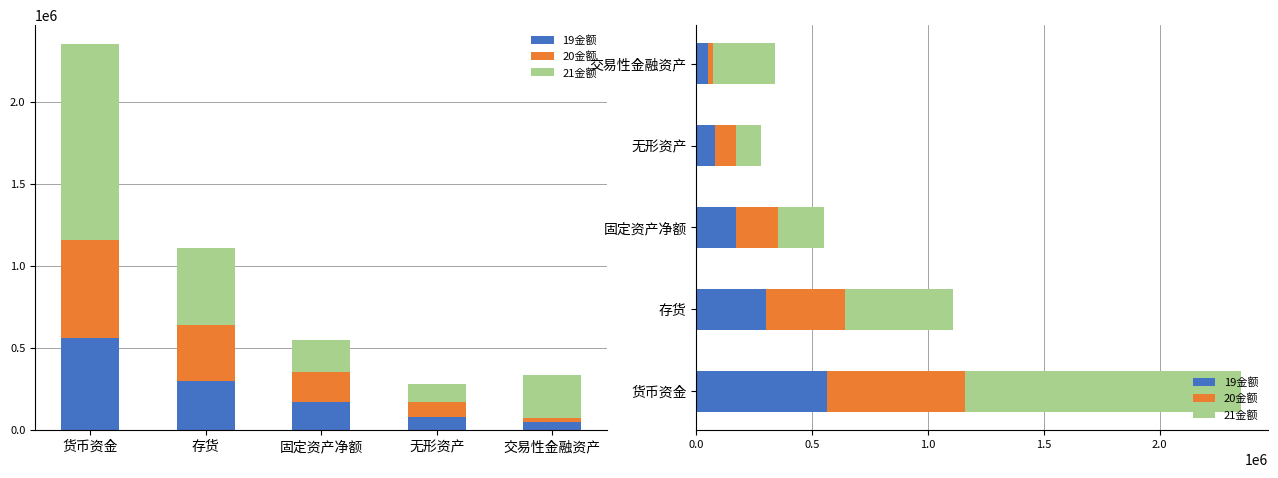

What is the value of the 20金额 bar at the 1st from the left?

597121.3